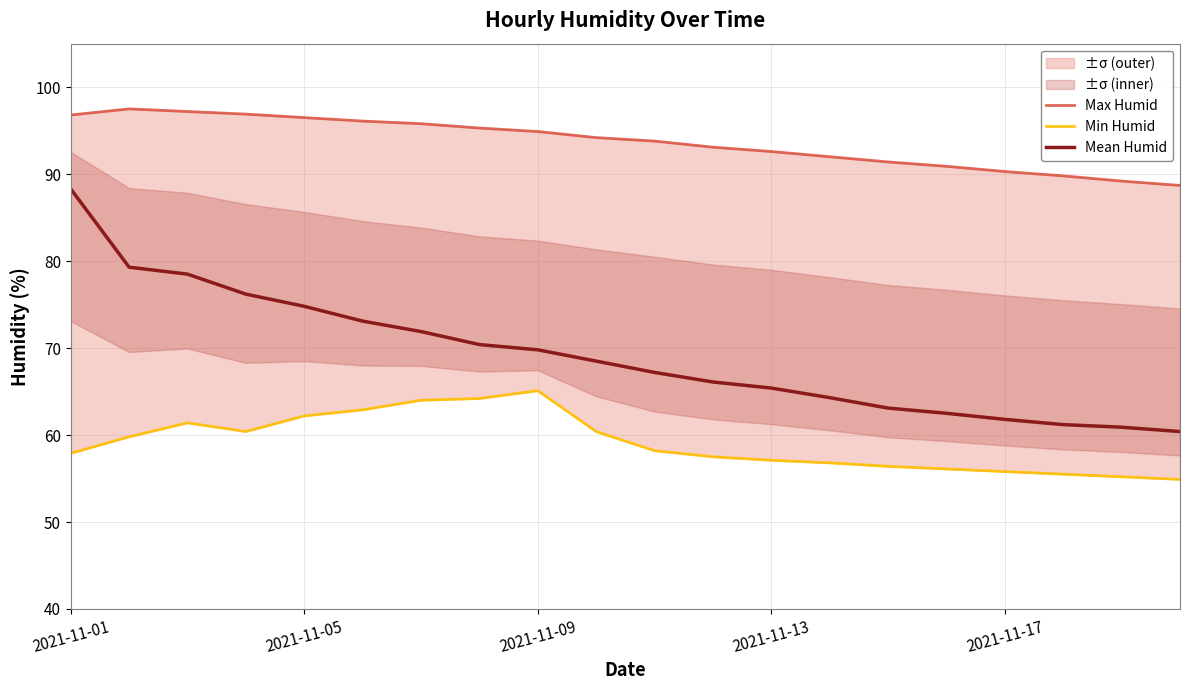

What is the maximum value for Mean Humid?

88.3